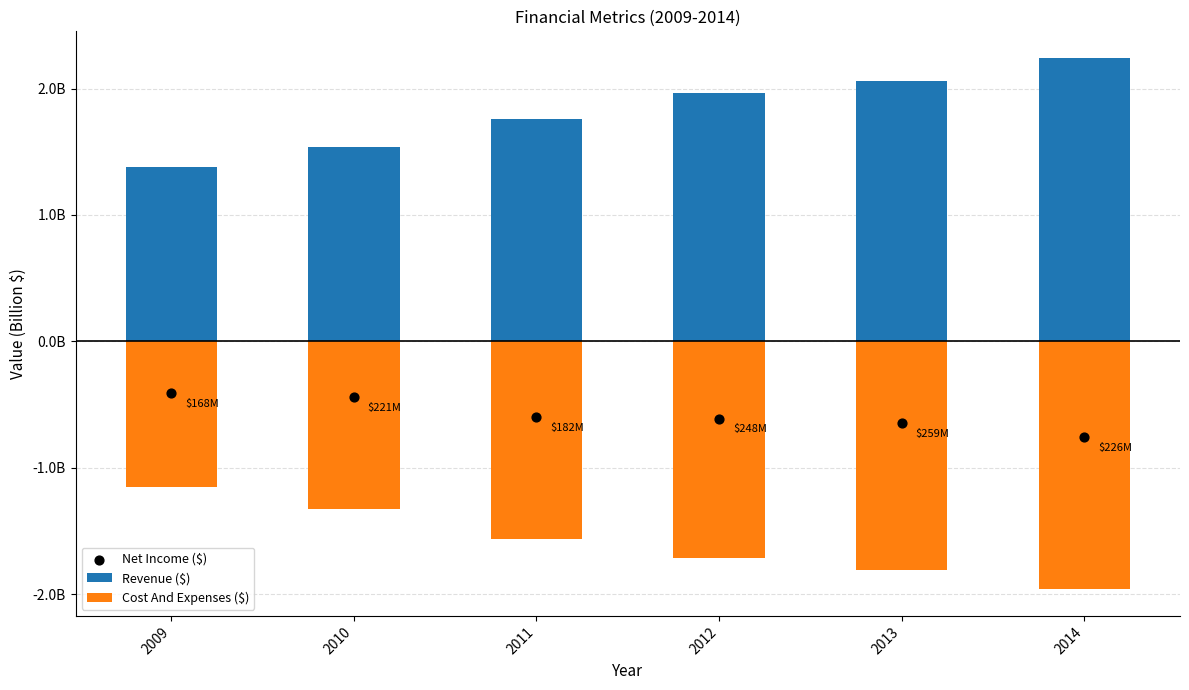

What are all the series names shown in the legend?

Revenue ($), Cost And Expenses ($), Net Income ($)